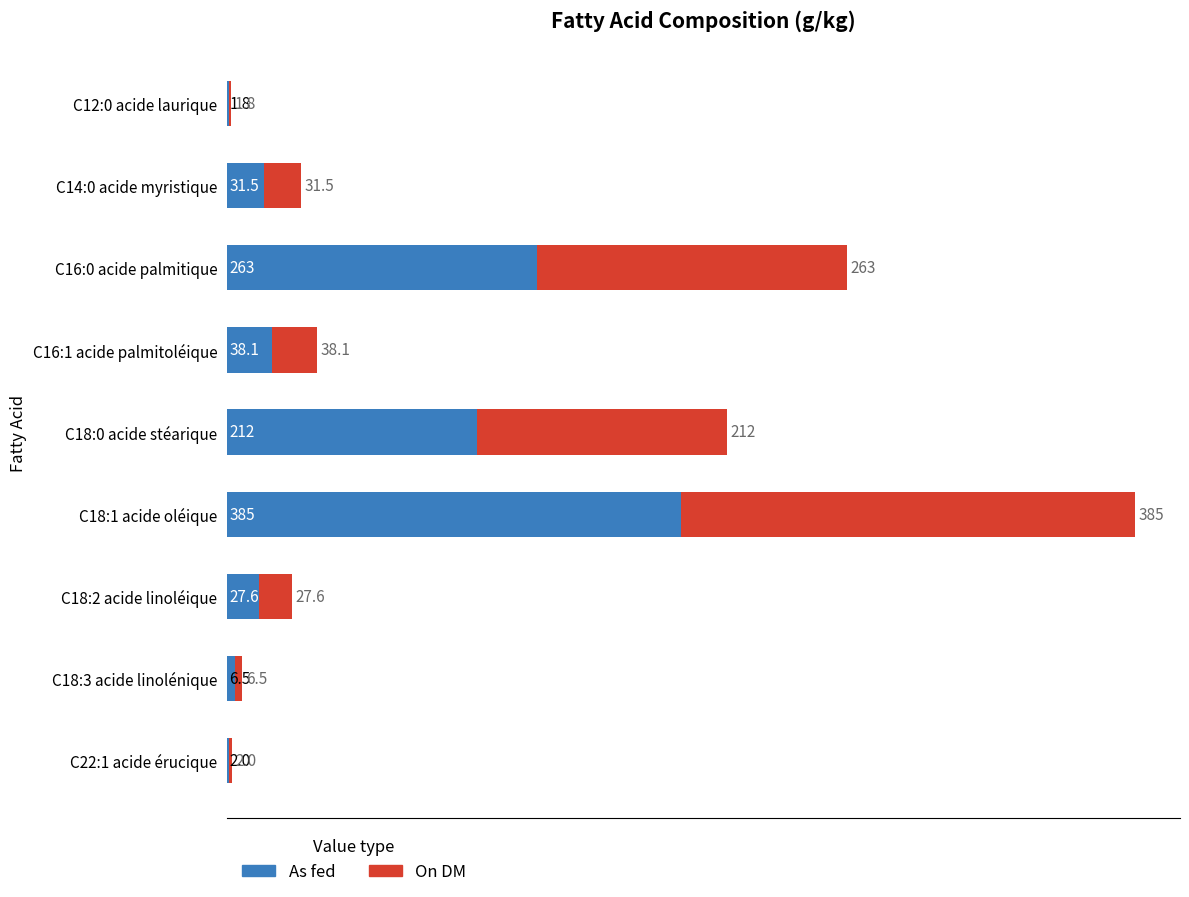

At which label does As fed reach its peak?

C18:1 acide oléique